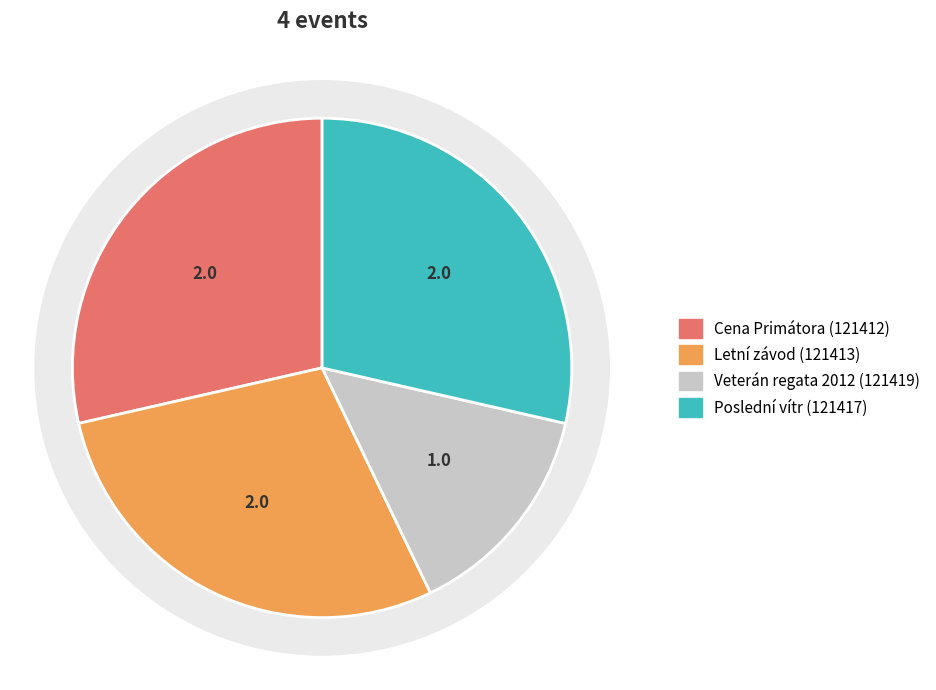

Count the number of slices in the pie.

4